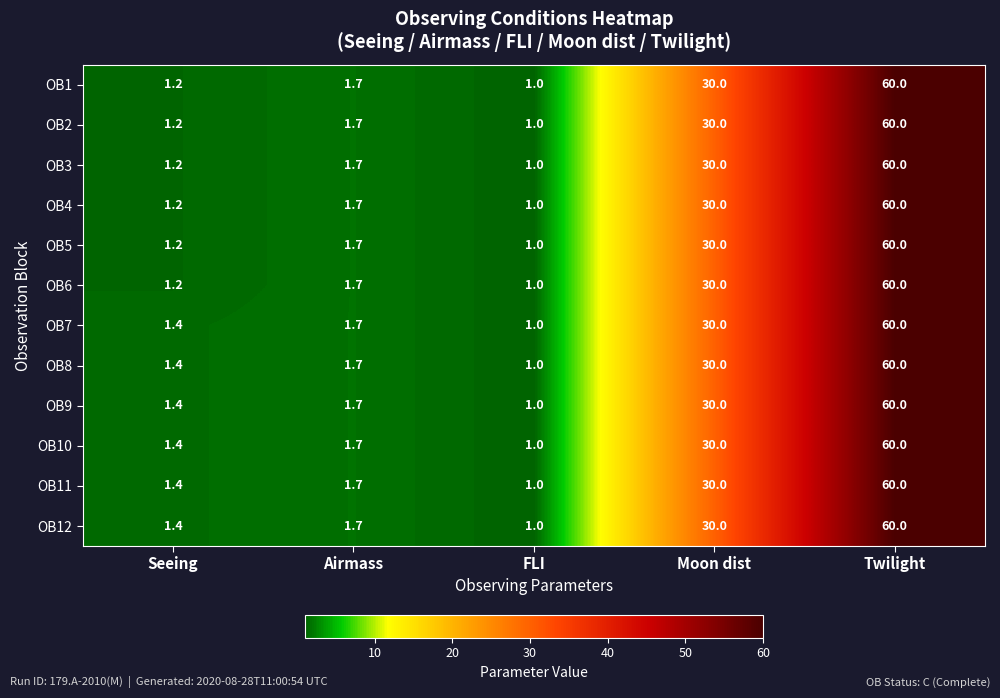

What is the total value across all series at Seeing?

15.6